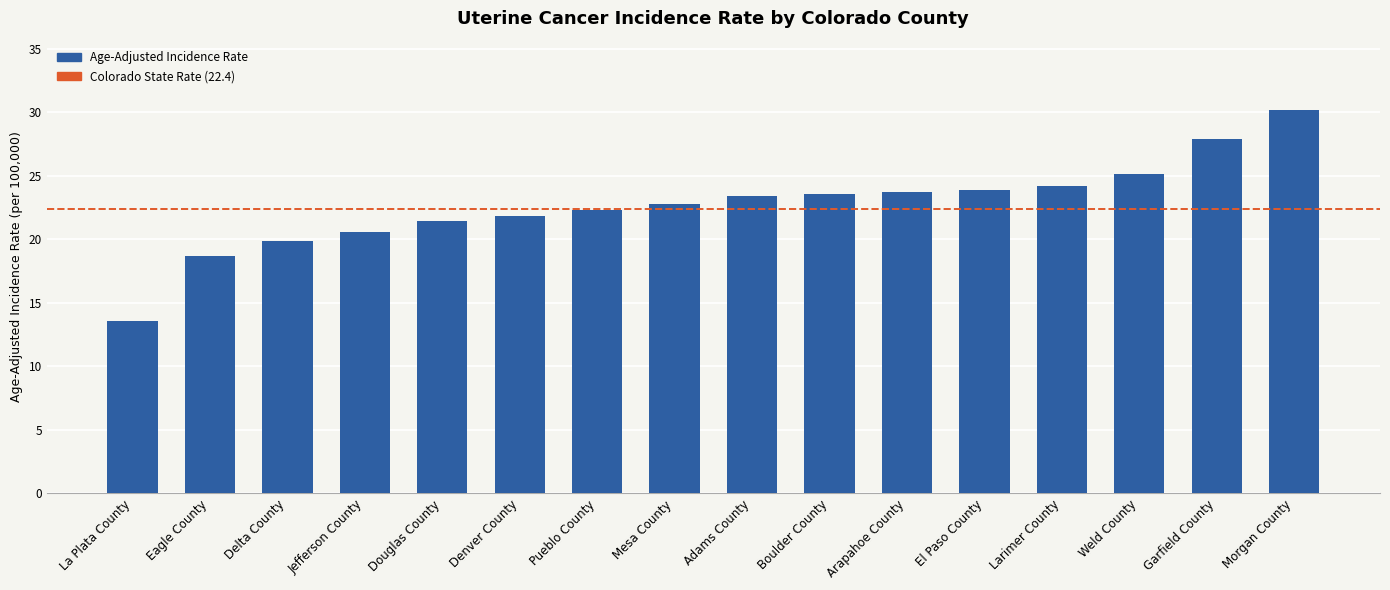

What is the value of the 6th bar from the left?

21.8